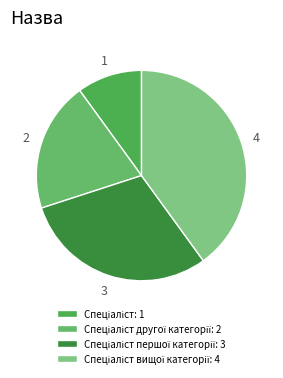

How many segments does this pie chart have?

4